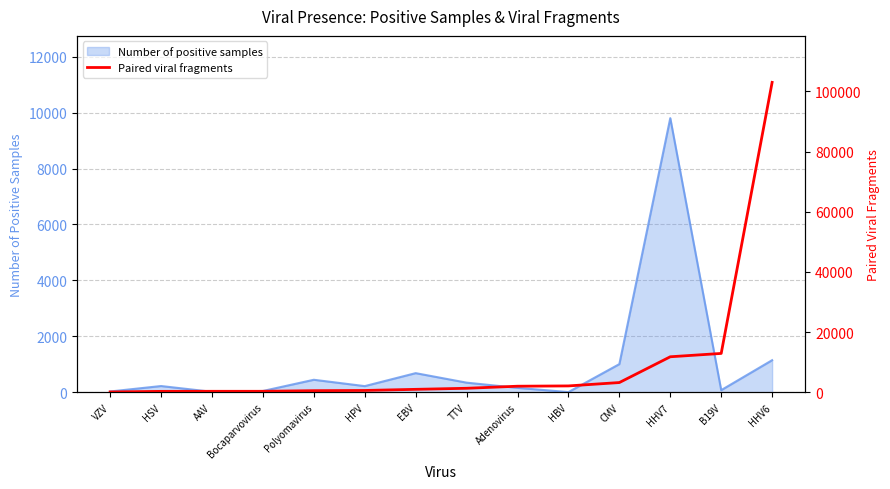

Does the chart display data point markers on the line(s)?

No